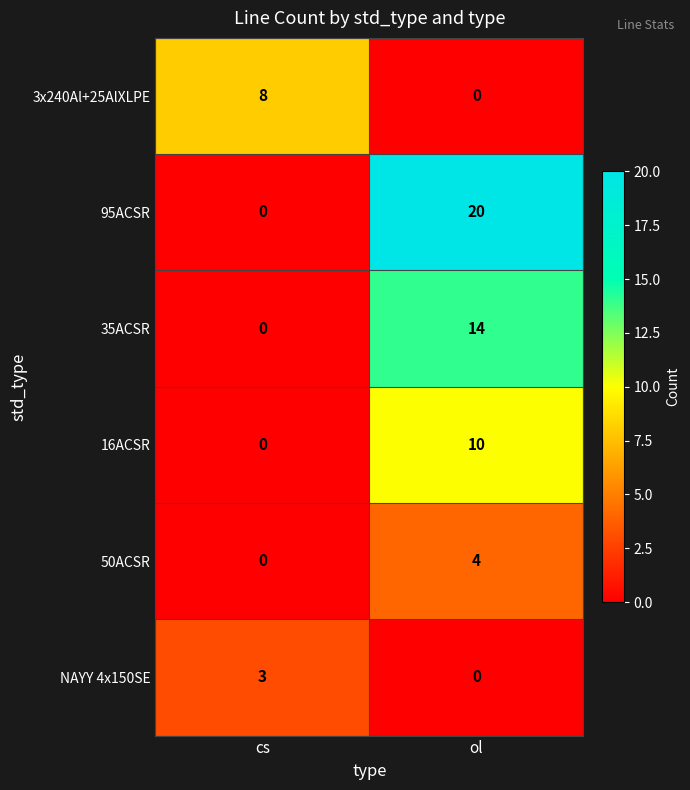

Rank the series by their maximum value, from highest to lowest.

95ACSR, 35ACSR, 16ACSR, 3x240Al+25AlXLPE, 50ACSR, NAYY 4x150SE